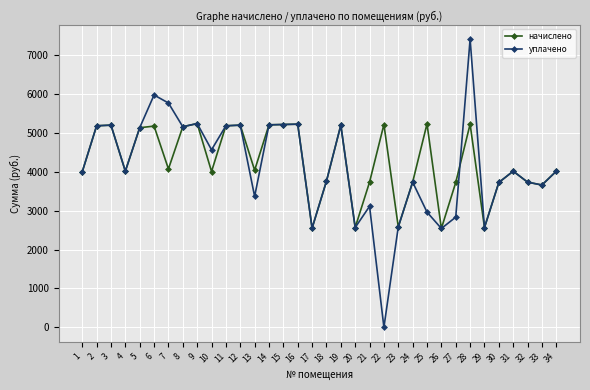

What is the value of the уплачено point at the 10th from the left?

4566.2